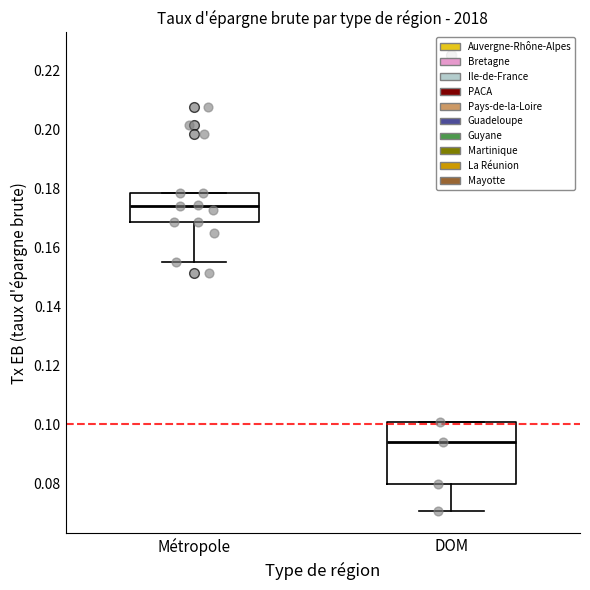

Which box has the highest median line?

Métropole